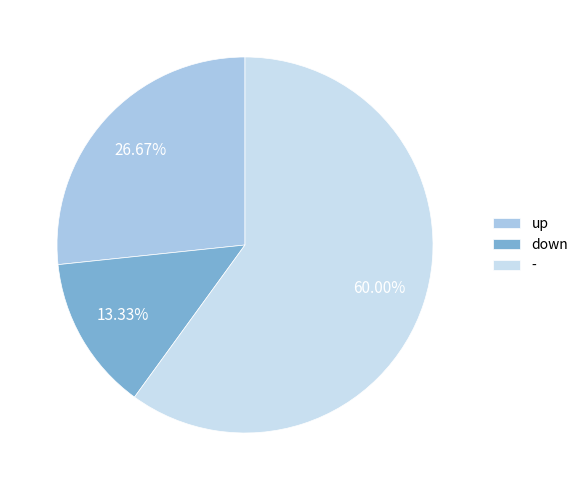

To the nearest percent, what is the average slice percentage?

33%